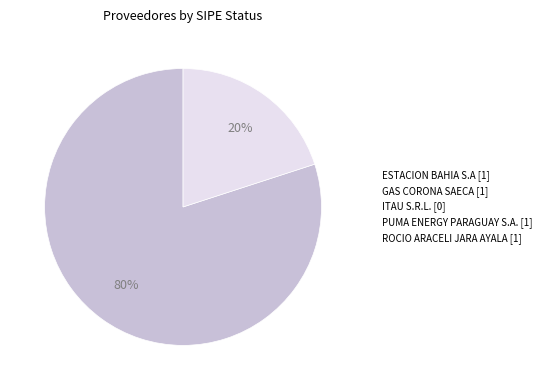

Does any single category account for the majority?

Yes